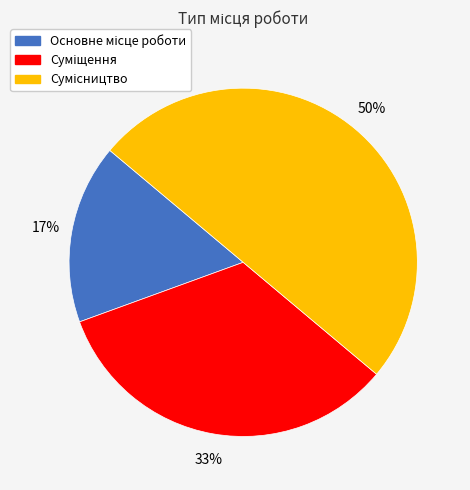

To the nearest percent, what is the average slice percentage?

33%